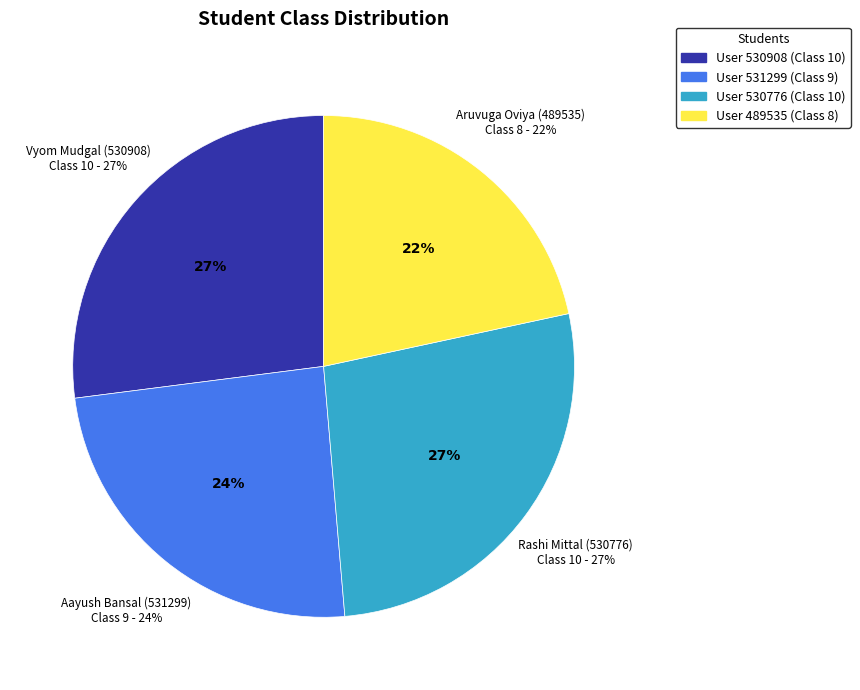

Approximately how many times larger is the value at Aayush Bansal (531299) compared to Rashi Mittal (530776)?

0.9